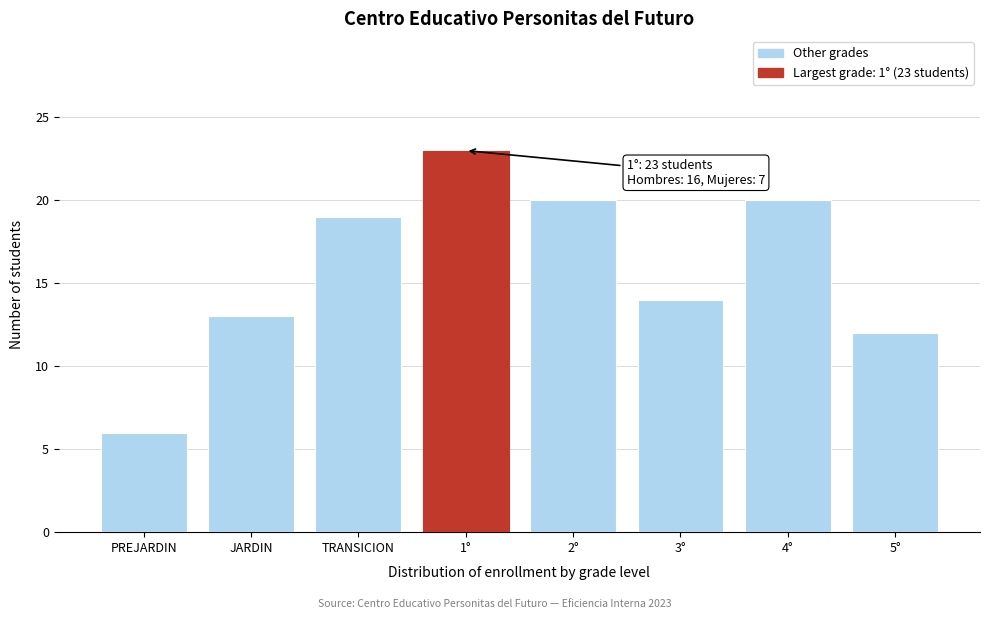

Reading left to right, transcribe all the data shown in this chart.

6	13	19	23	20	14	20	12